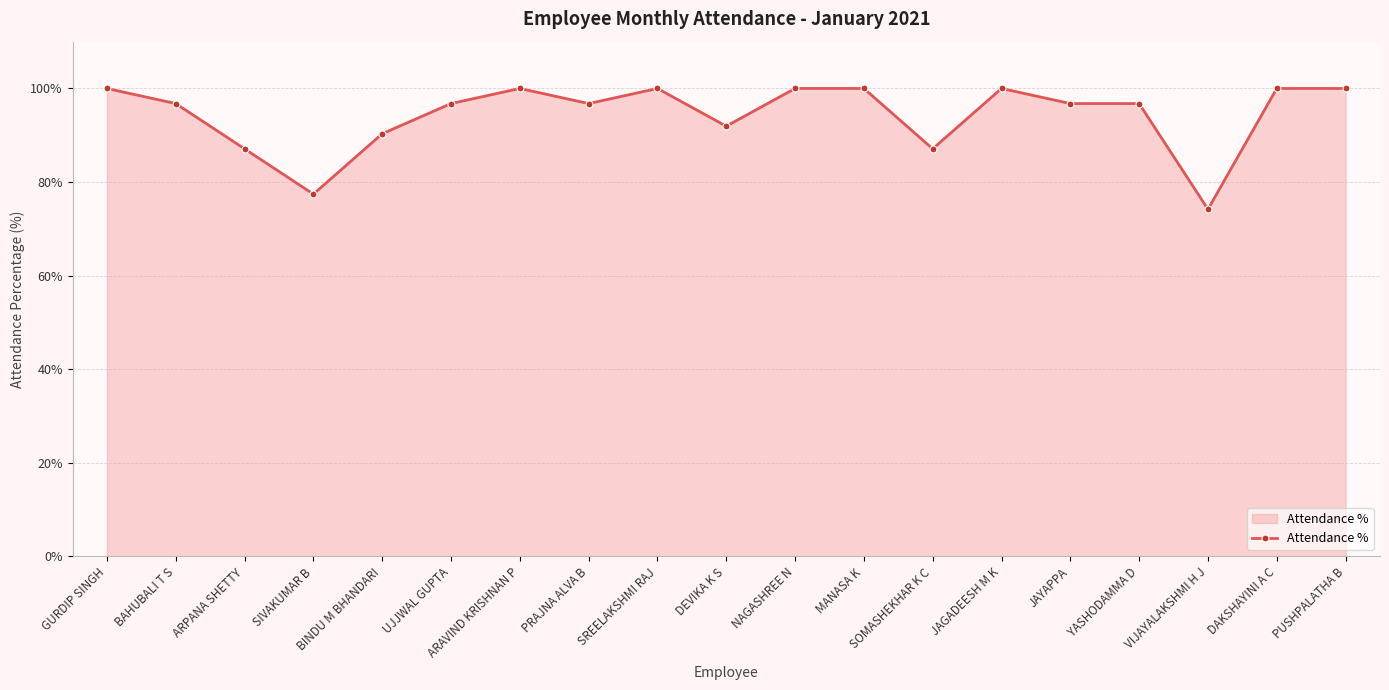

True or false: the data has more than 2 interior local peaks.

True